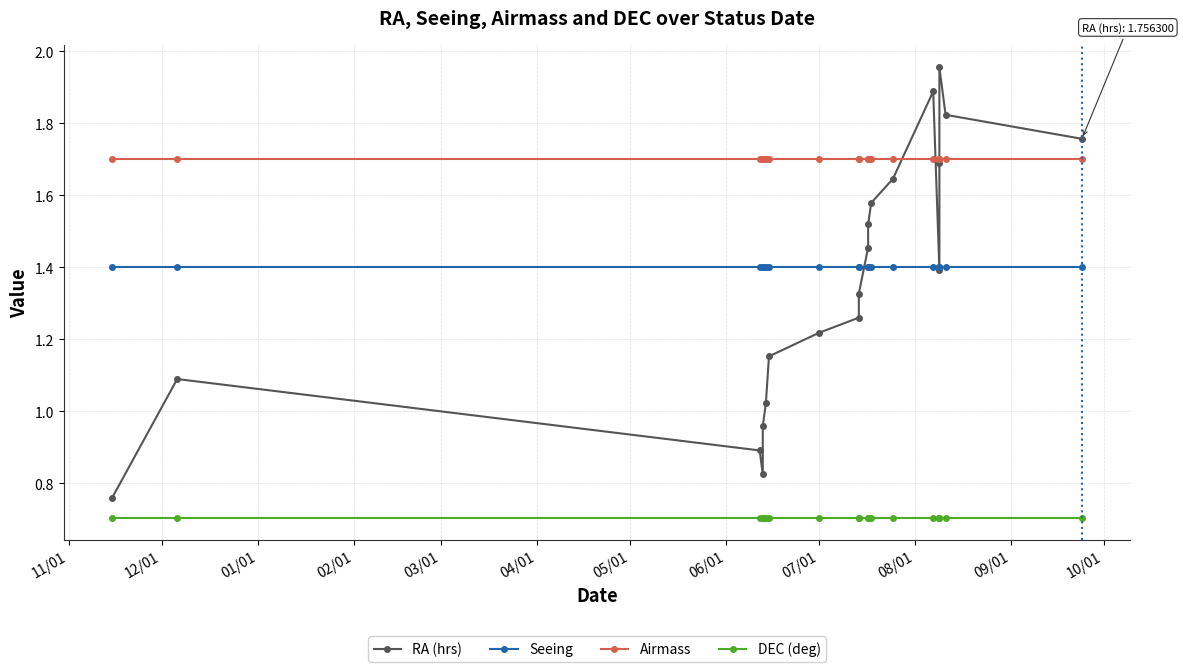

What are all the series names shown in the legend?

RA (hrs), Seeing, Airmass, DEC (deg)